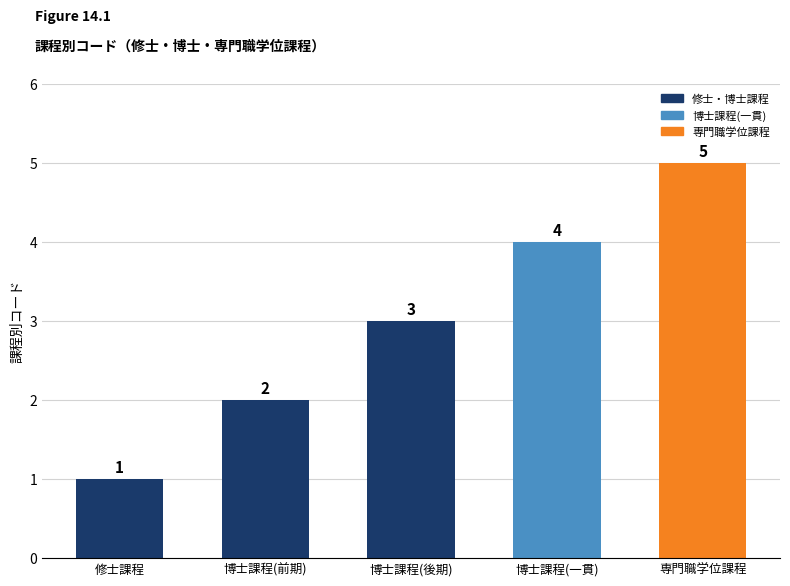

What position from the left is 博士課程(後期)?

3